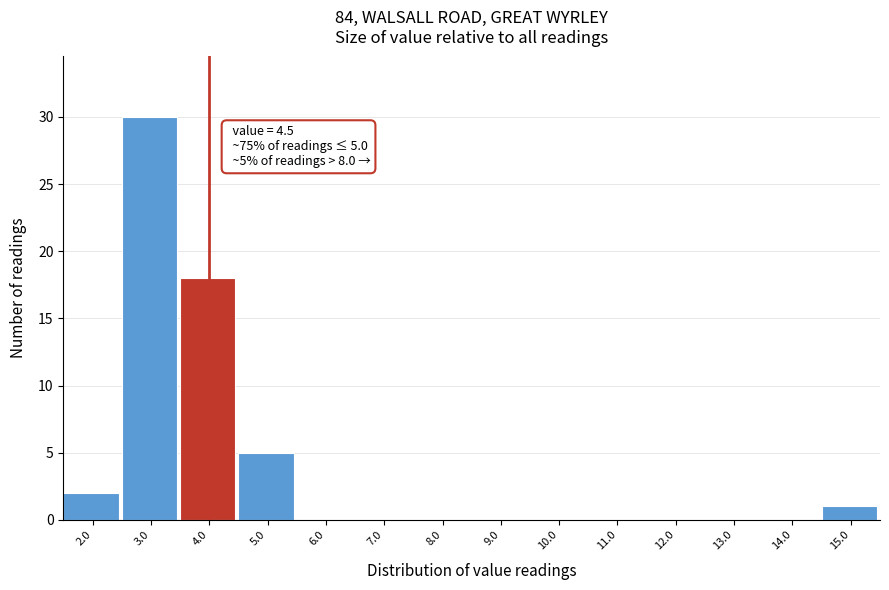

Reading left to right, list all the values displayed in this chart.

2.0=2	3.0=30	4.0=18	5.0=5	6.0=0	7.0=0	8.0=0	9.0=0	10.0=0	11.0=0	12.0=0	13.0=0	14.0=0	15.0=1